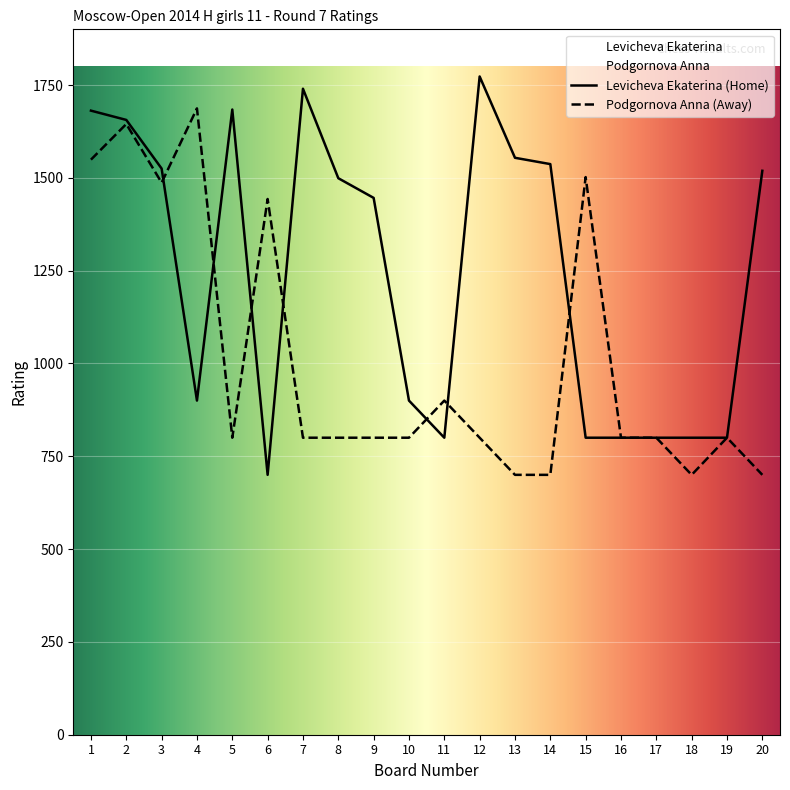

What is the total value across all series at 12?

2573